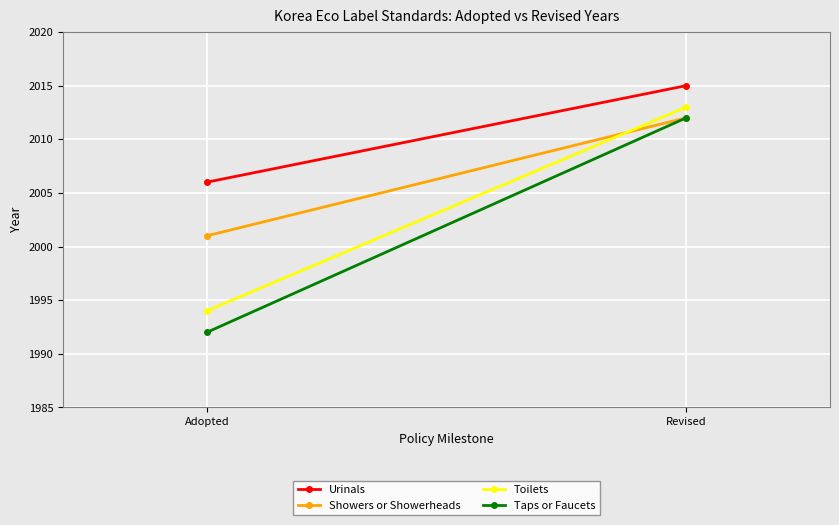

What are all the series names shown in the legend?

Urinals, Showers or Showerheads, Toilets, Taps or Faucets